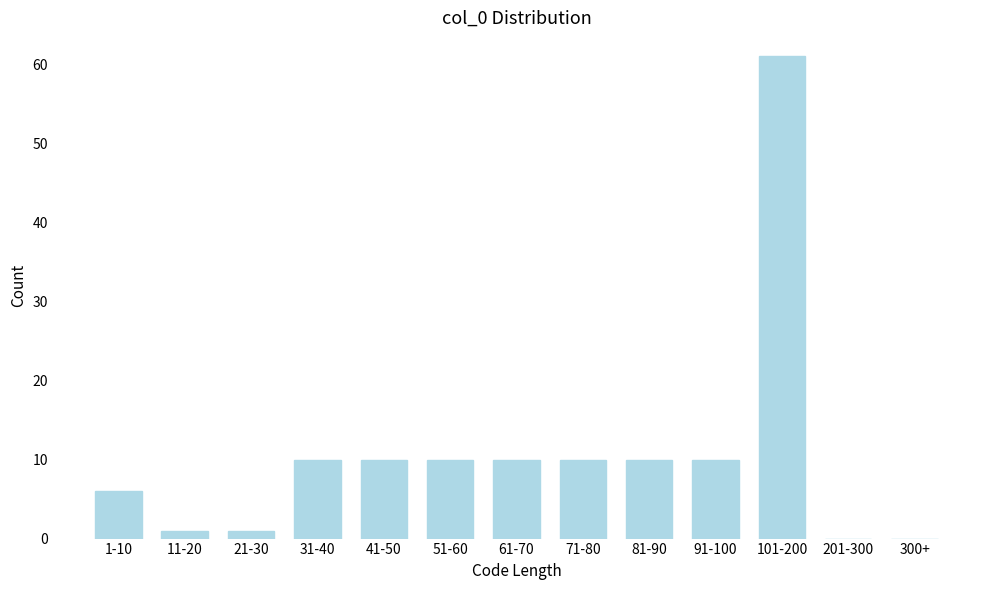

Reading right to left, what are all the values shown in this chart?

300+=0	201-300=0	101-200=61	91-100=10	81-90=10	71-80=10	61-70=10	51-60=10	41-50=10	31-40=10	21-30=1	11-20=1	1-10=6